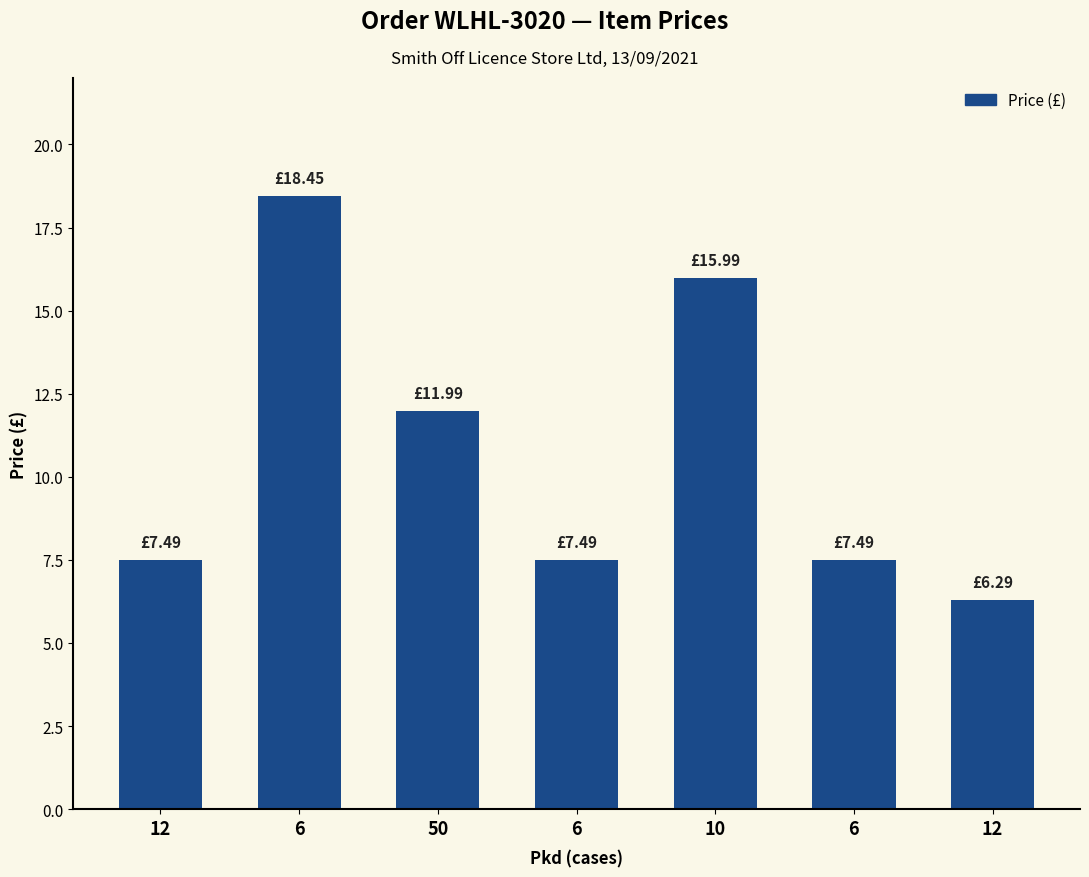

True or false: the data shows 7.5 at 6.

True